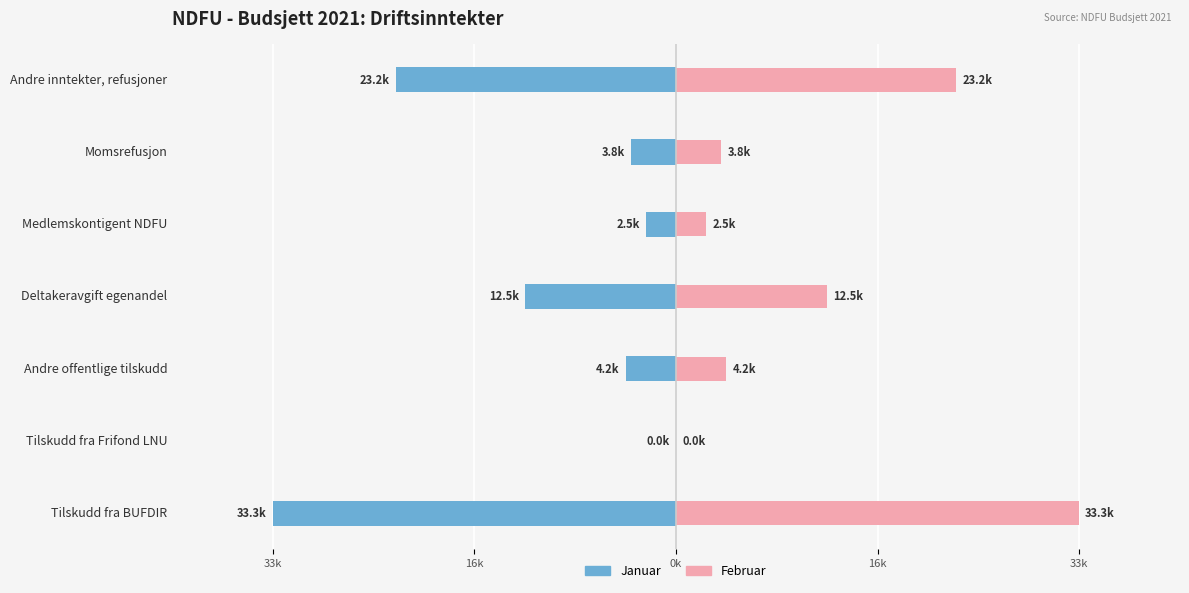

How many values in Januar are below zero?

6